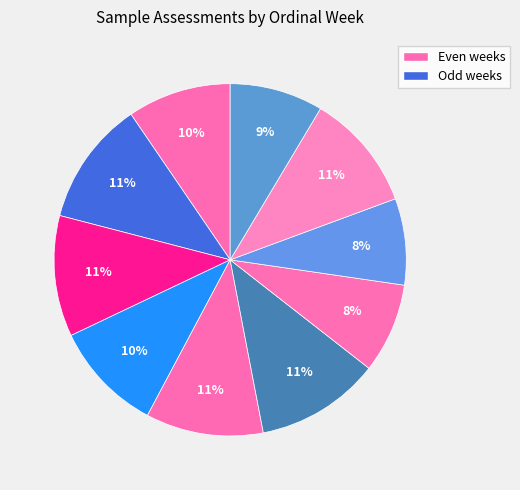

How many slices are in this pie chart?

10